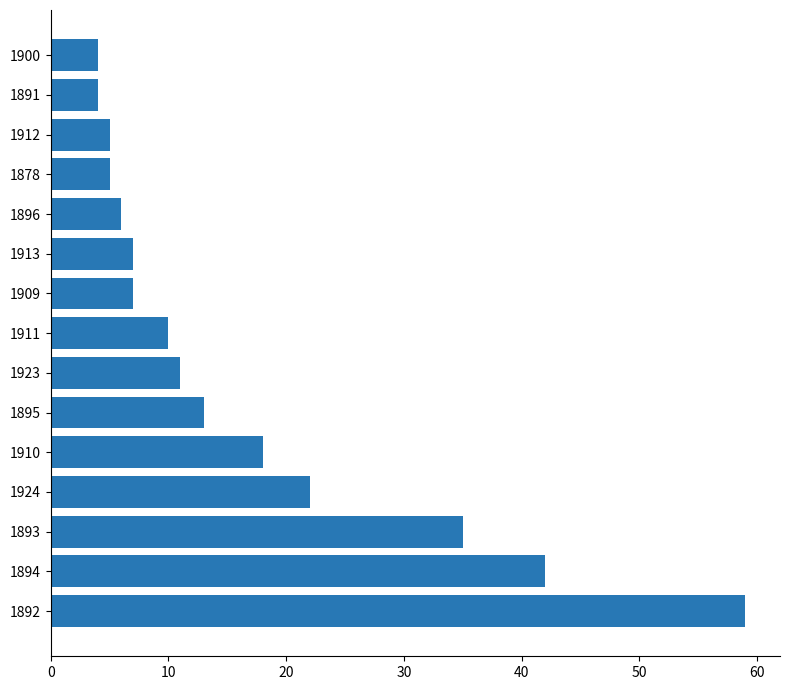

Is it true that the value at 1900 is 4?

True